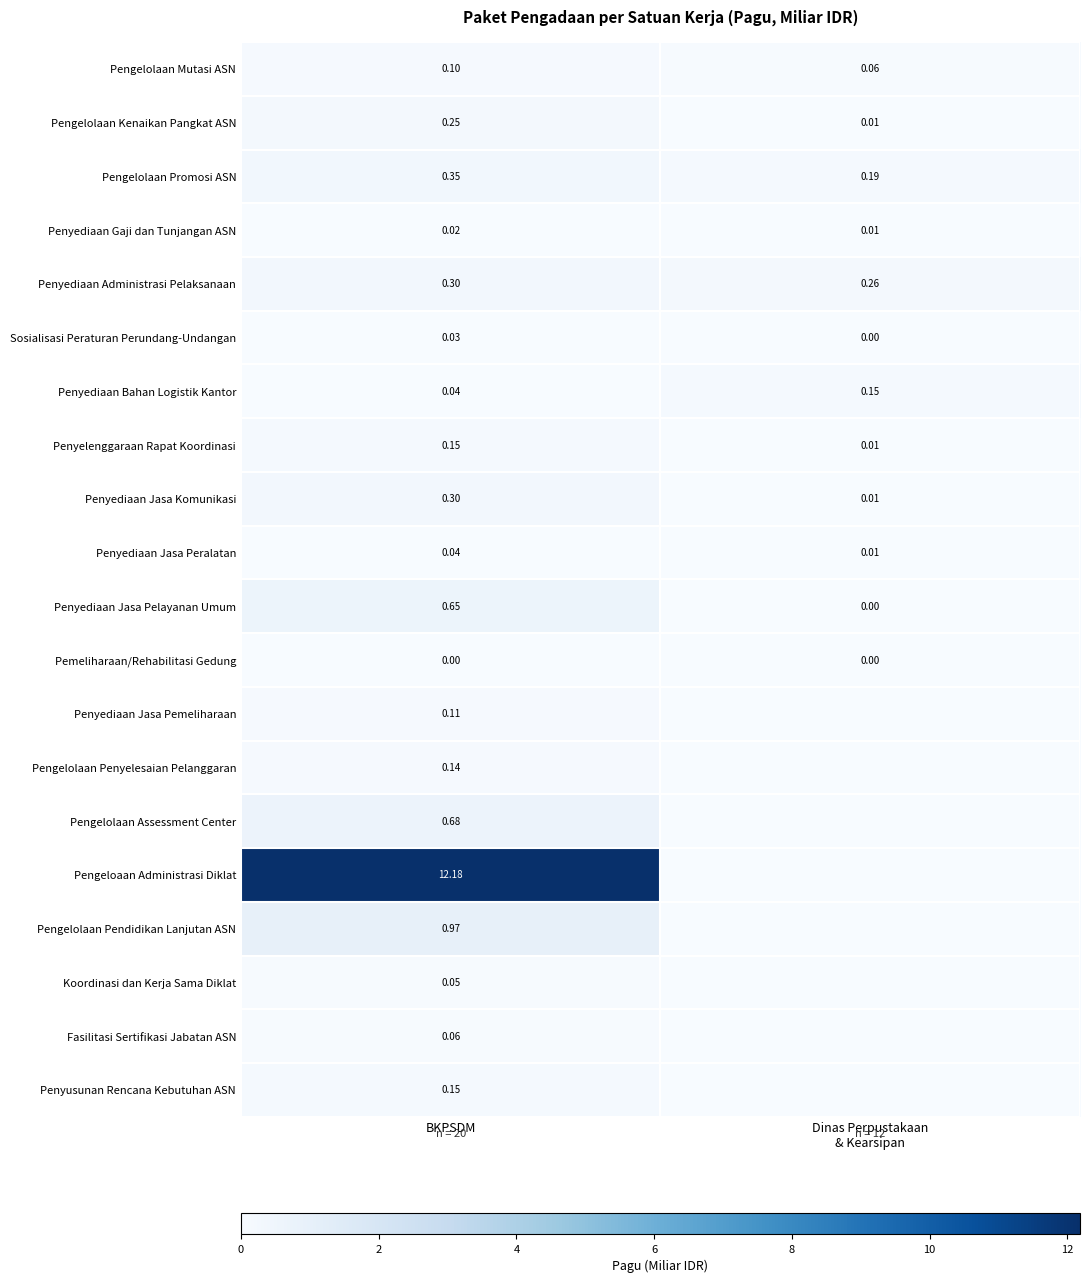

Is it true that Pengelolaan Promosi ASN equals 0.1 at Dinas Perpustakaan & Kearsipan?

False